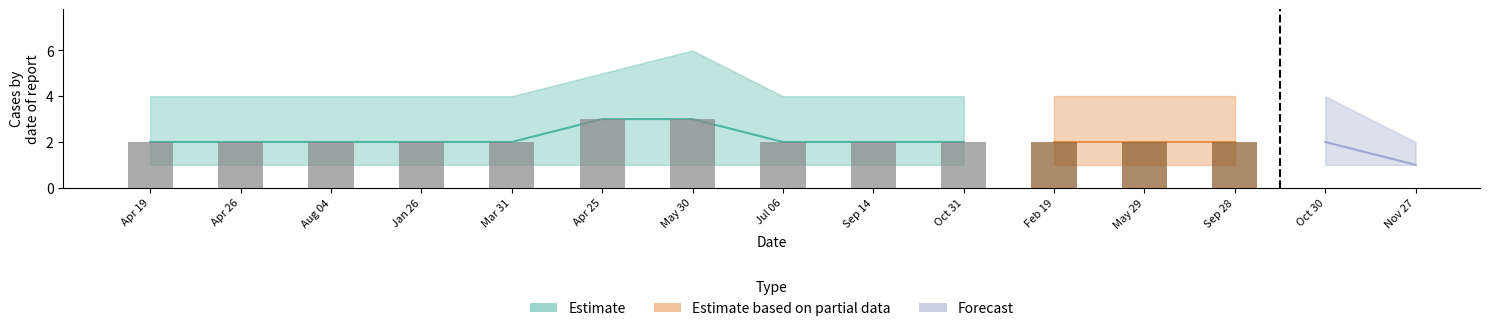

Reading left to right, list all the values displayed in this chart.

Адмінколегія Волинського ТВ: 2	2	2	2	2	3	3	2	2	2	2	2	2	2	1
upper_band: 4	4	4	4	4	5	6	4	4	4	4	4	4	4	2
lower_band: 1	1	1	1	1	1	1	1	1	1	1	1	1	1	1